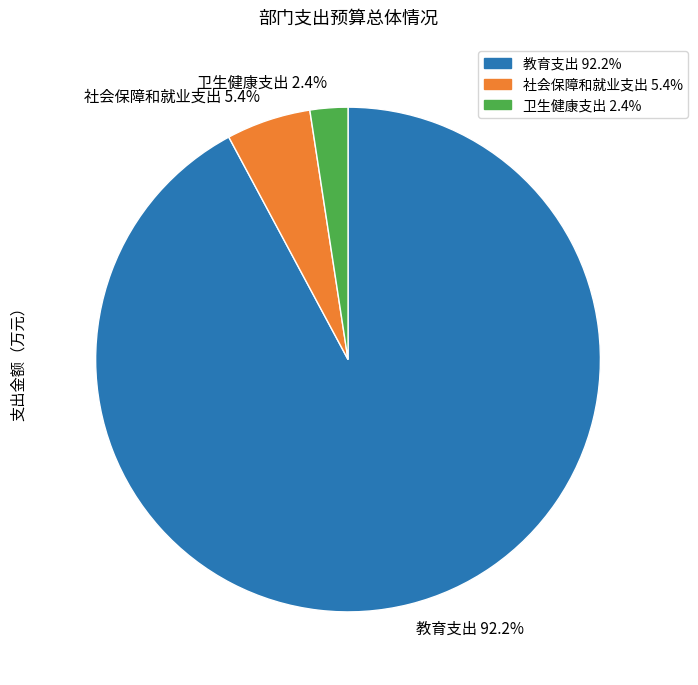

What percentage do 教育支出 and 社会保障和就业支出 together represent?

97.6%